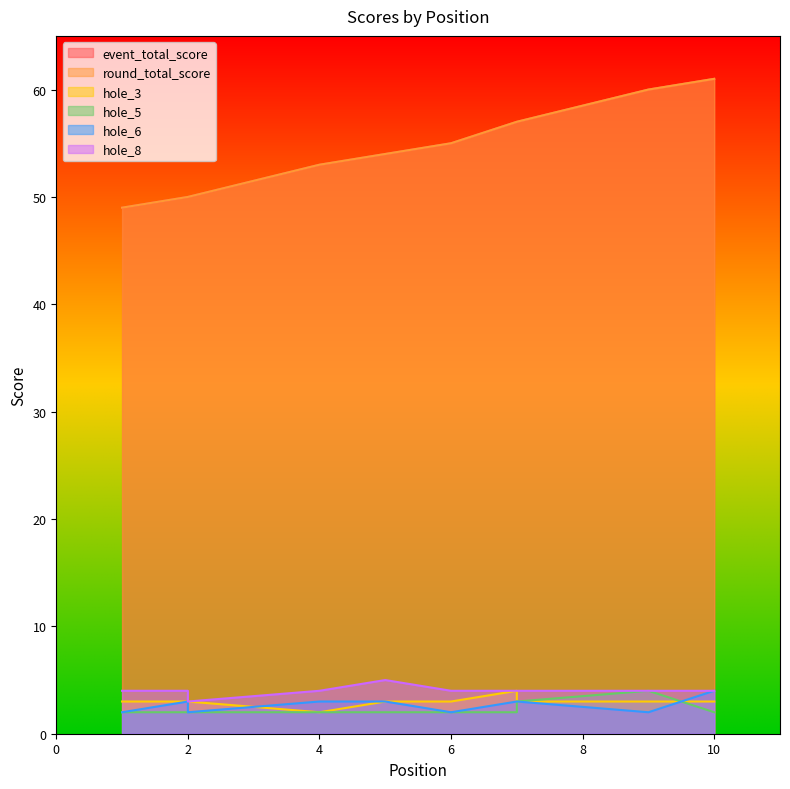

What are all the series names shown in the legend?

event_total_score, round_total_score, hole_3, hole_5, hole_6, hole_8